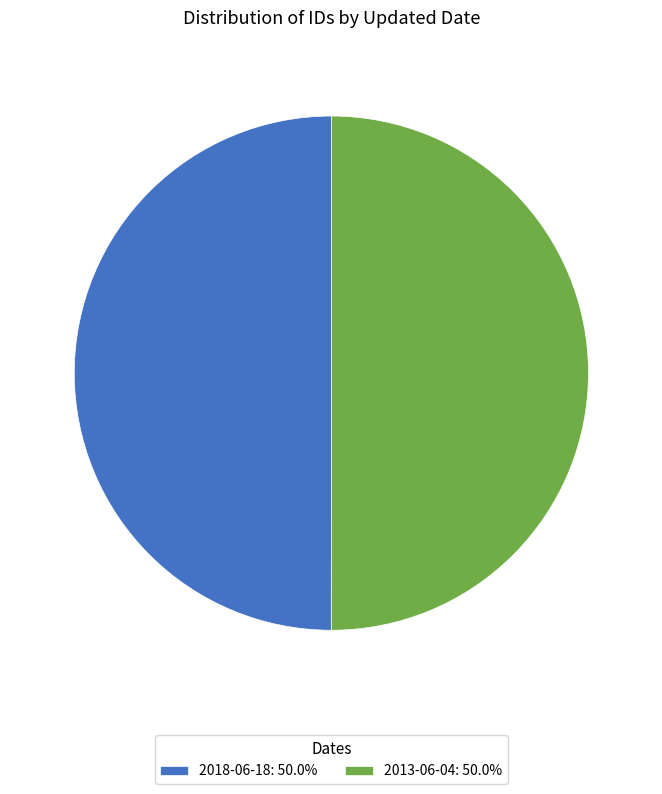

Is it true that 2018-06-18 is 65% of the pie?

False